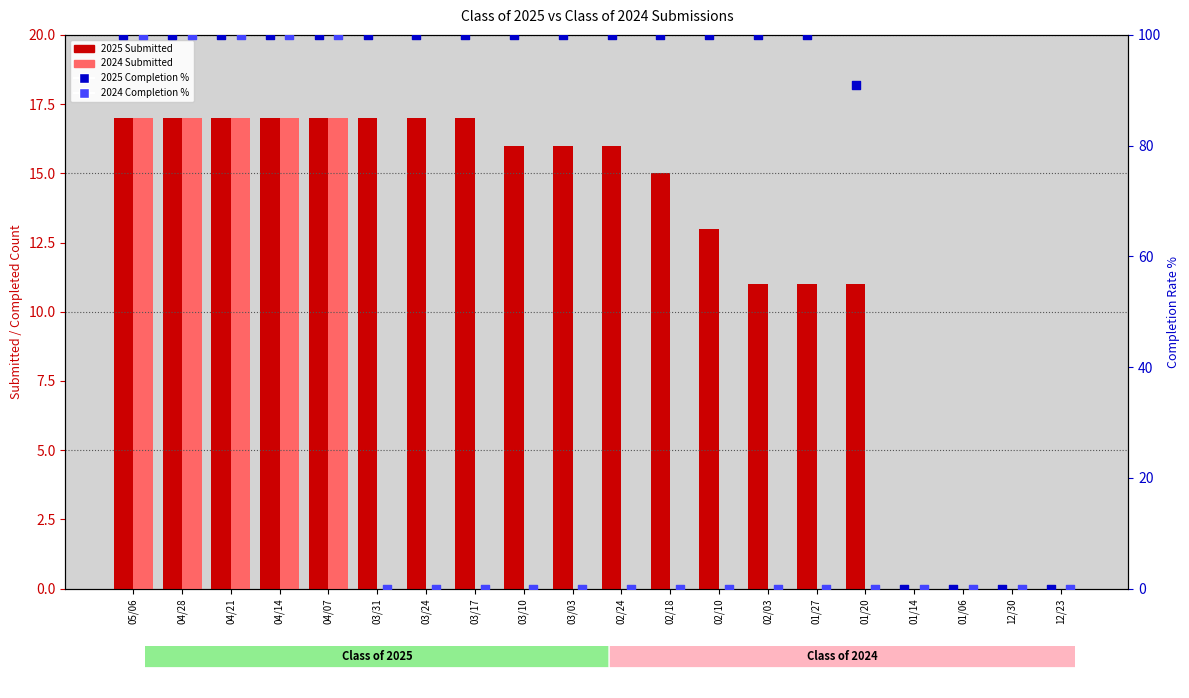

Is the value of 2024 Submitted at 04/28 greater than the value of 2025 Completion % at 02/03?

No